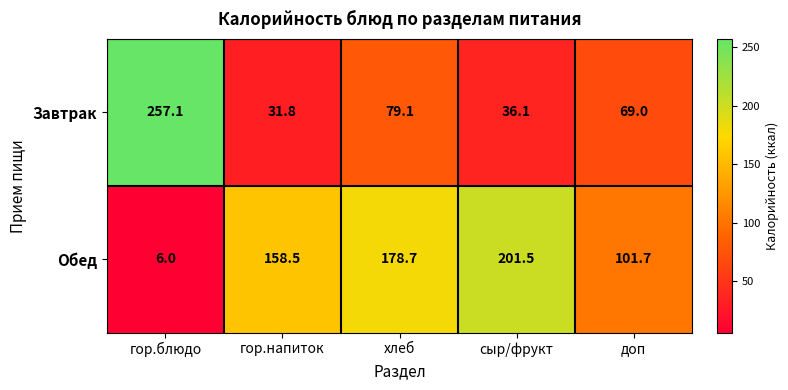

Count the number of data series in this chart.

2